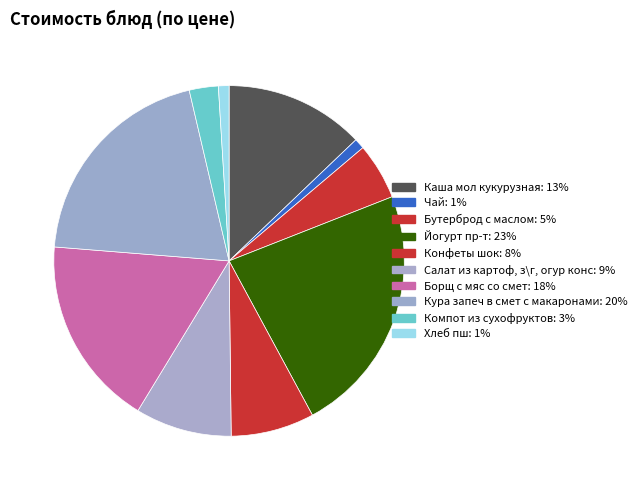

Count the number of slices in the pie.

10